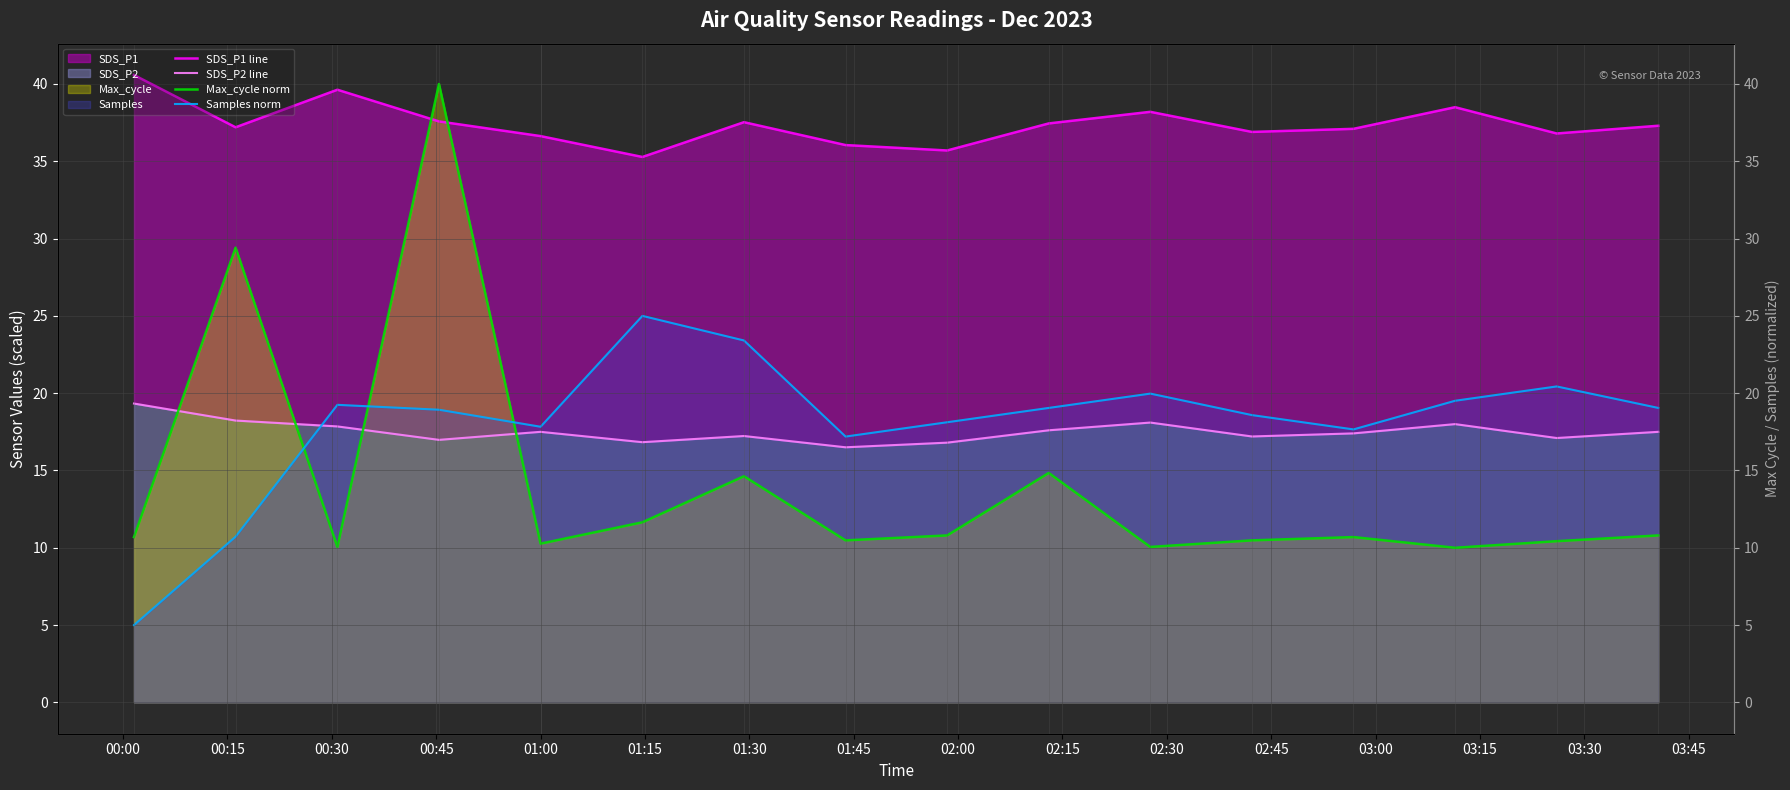

List the labels in order of Samples norm value, largest first.

01:15, 01:30, 03:30, 02:30, 03:15, 00:30, 02:15, 03:45, 00:45, 02:45, 02:00, 01:00, 03:00, 01:45, 00:15, 00:00